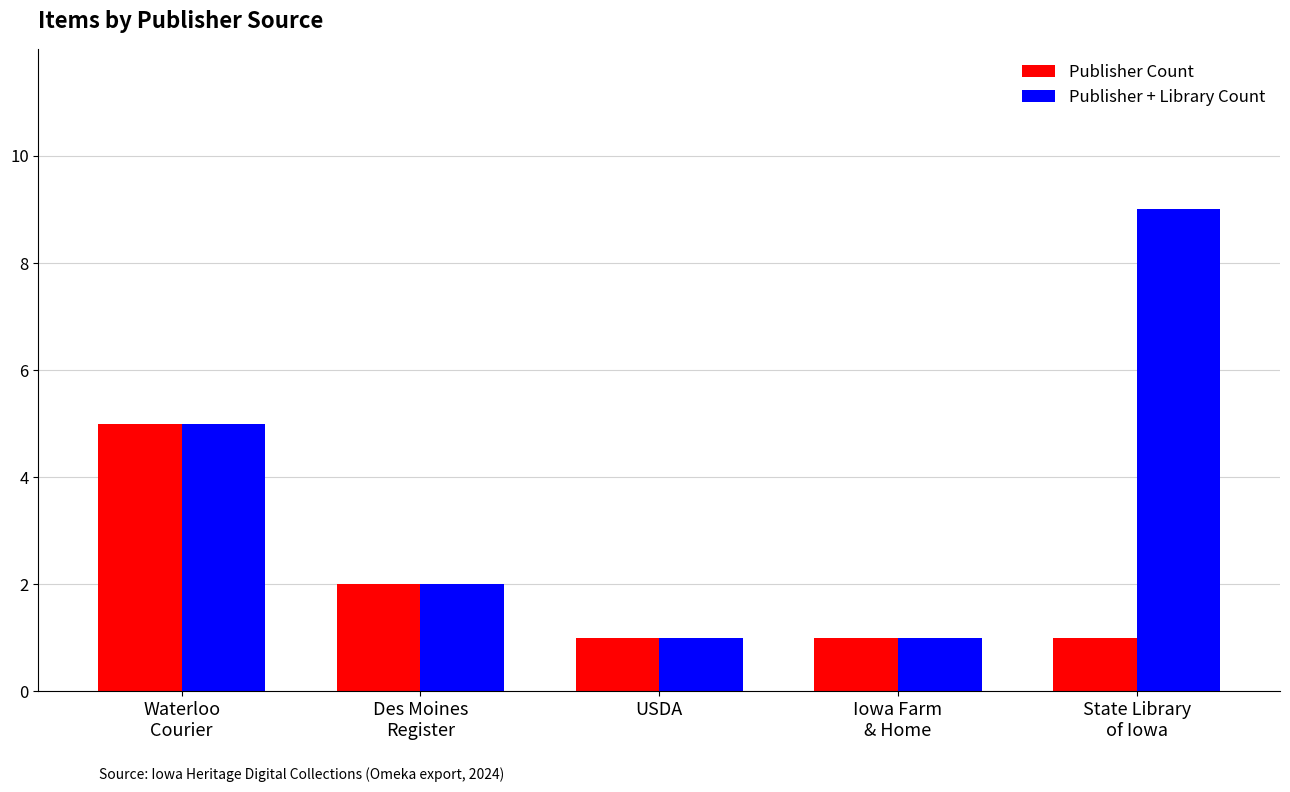

Reading left to right, transcribe all the data shown in this chart.

Publisher Count: Waterloo
Courier=5	Des Moines
Register=2	USDA=1	Iowa Farm
& Home=1	State Library
of Iowa=1
Publisher + Library Count: Waterloo
Courier=5	Des Moines
Register=2	USDA=1	Iowa Farm
& Home=1	State Library
of Iowa=9